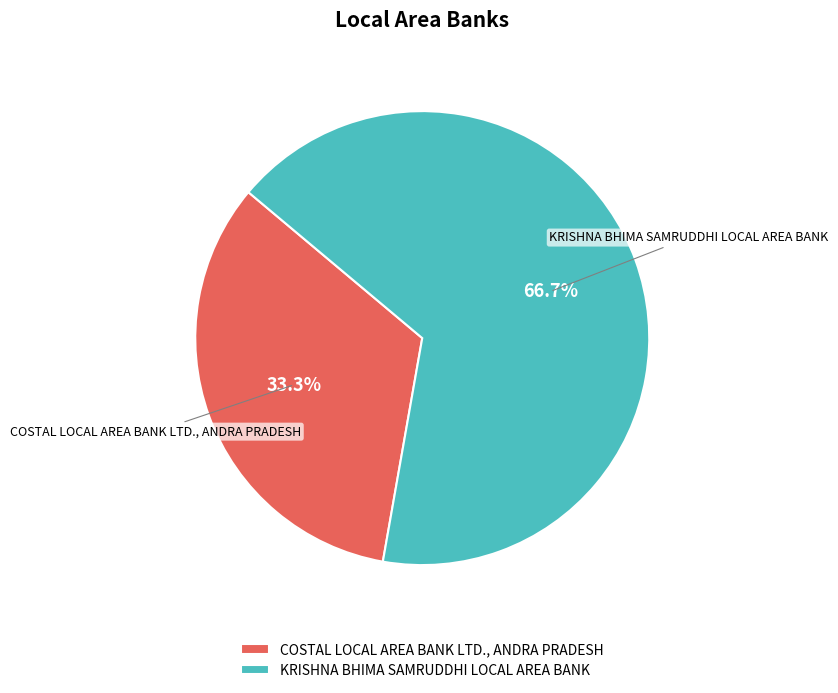

Which category has the smallest portion of the pie?

COSTAL LOCAL AREA BANK LTD., ANDRA PRADESH